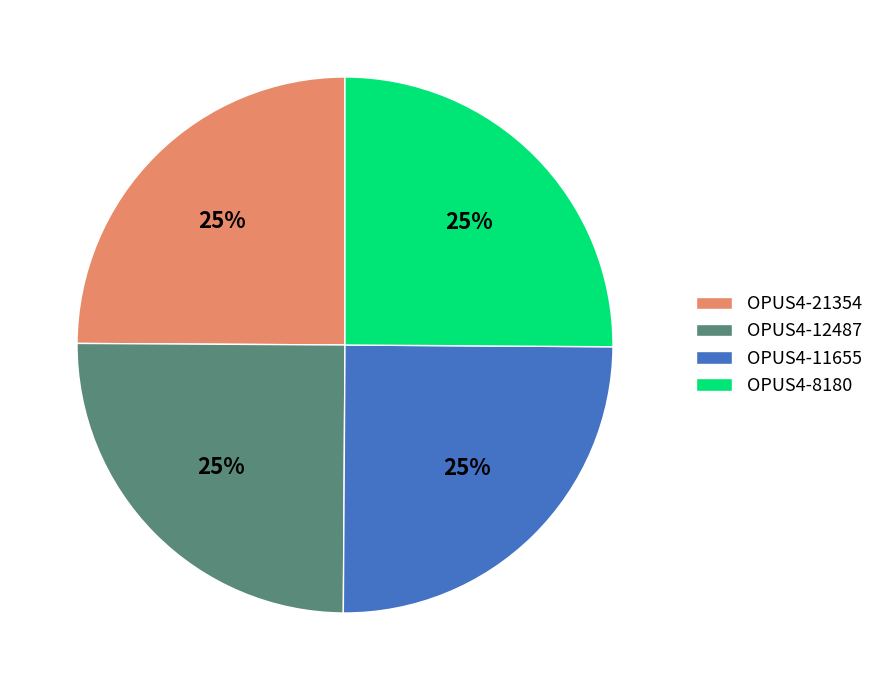

True or false: OPUS4-8180 accounts for 37% of the total.

False